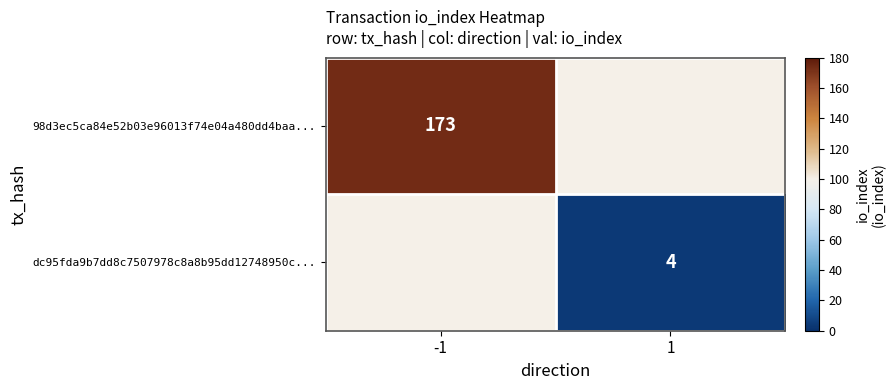

True or false: 98d3ec5ca84e52b03e96013f74e04a480dd4baa... has a value of 173 at -1.

True